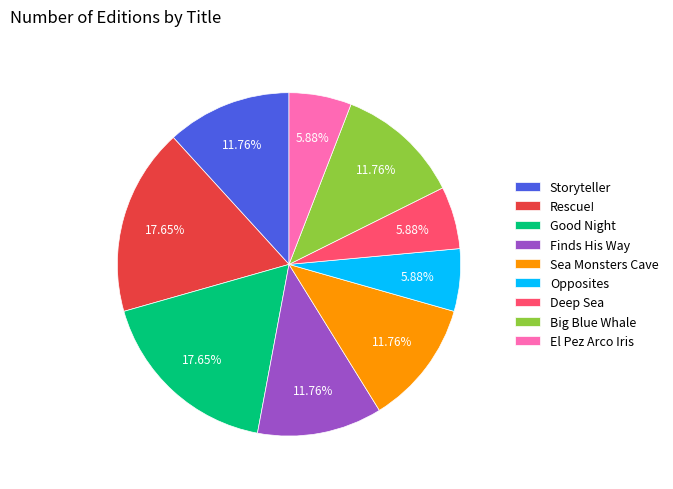

Count the number of slices in the pie.

9